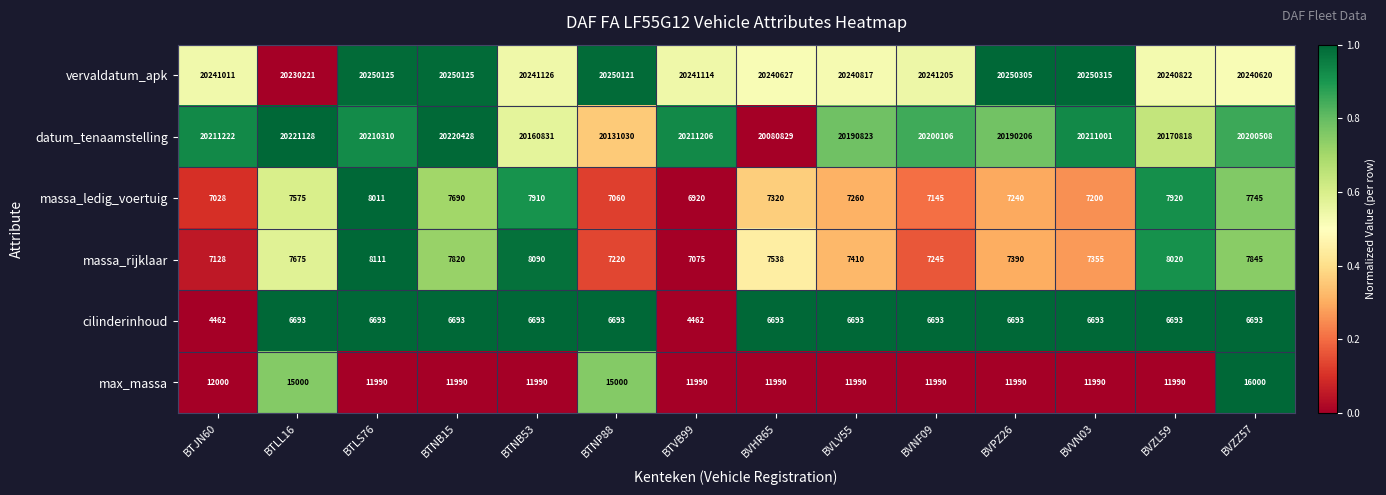

What is the sum of the massa_ledig_voertuig values at BVVN03 and BVPZ26?

14440